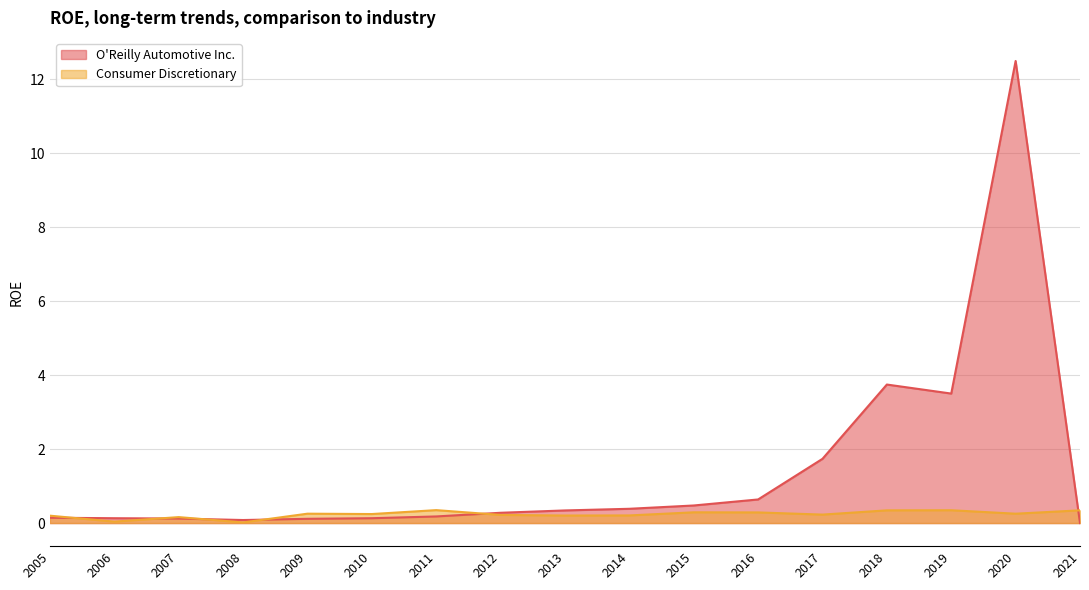

Read the O'Reilly Automotive Inc. value at 2014.

0.4